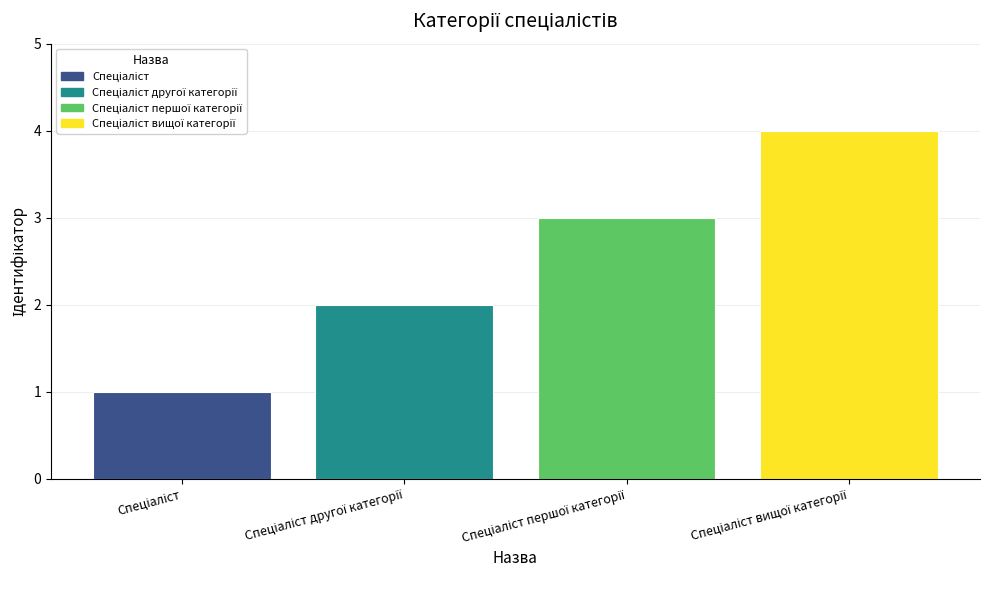

What is the greatest value displayed?

4